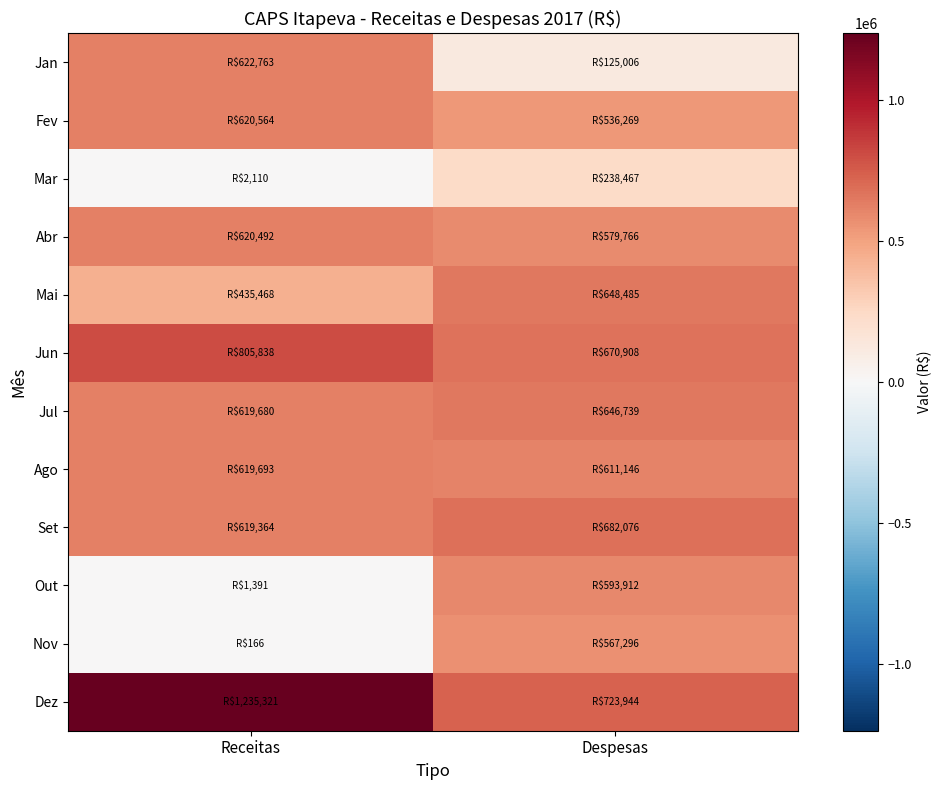

Which series has the widest spread of values?

Out